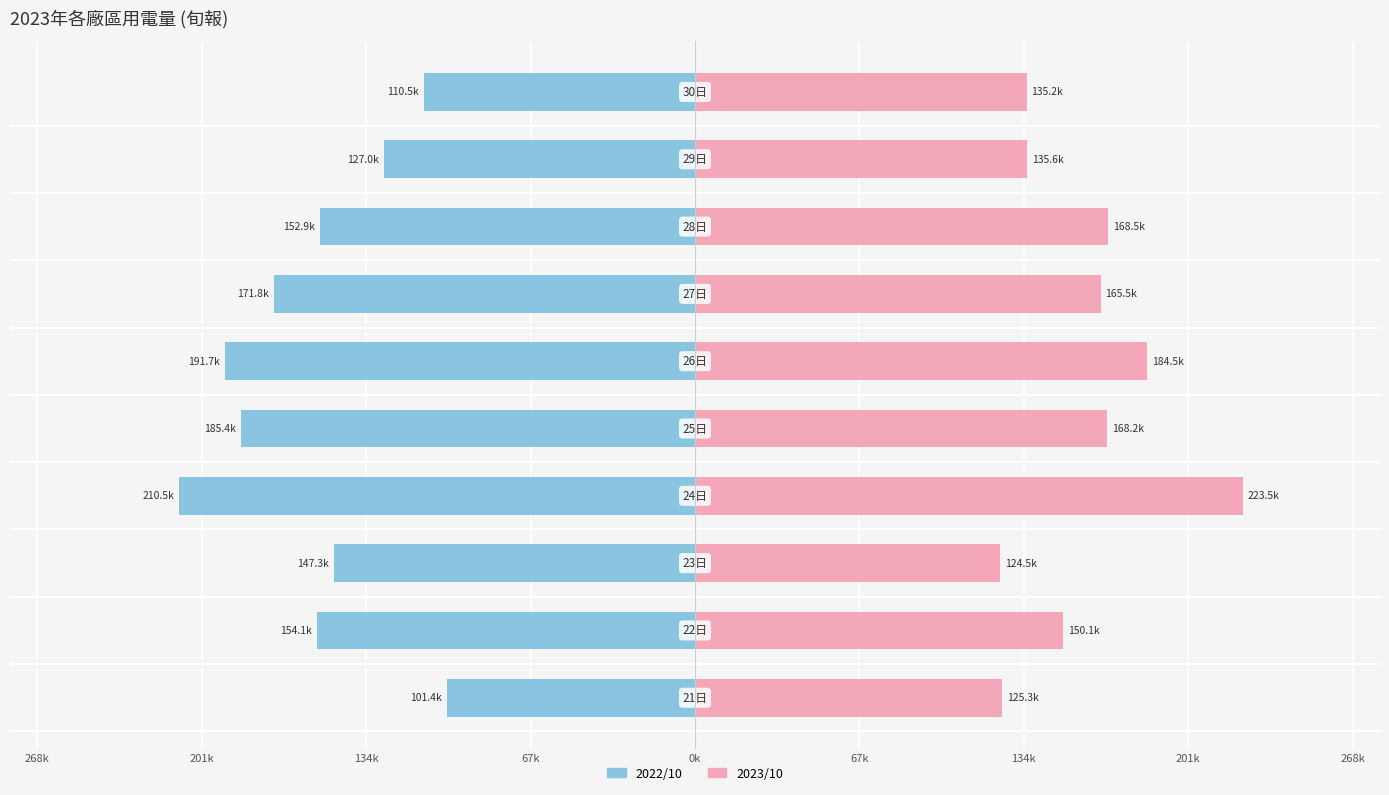

The 2023/10 series shows 241309.0 at 201k. True or false?

False